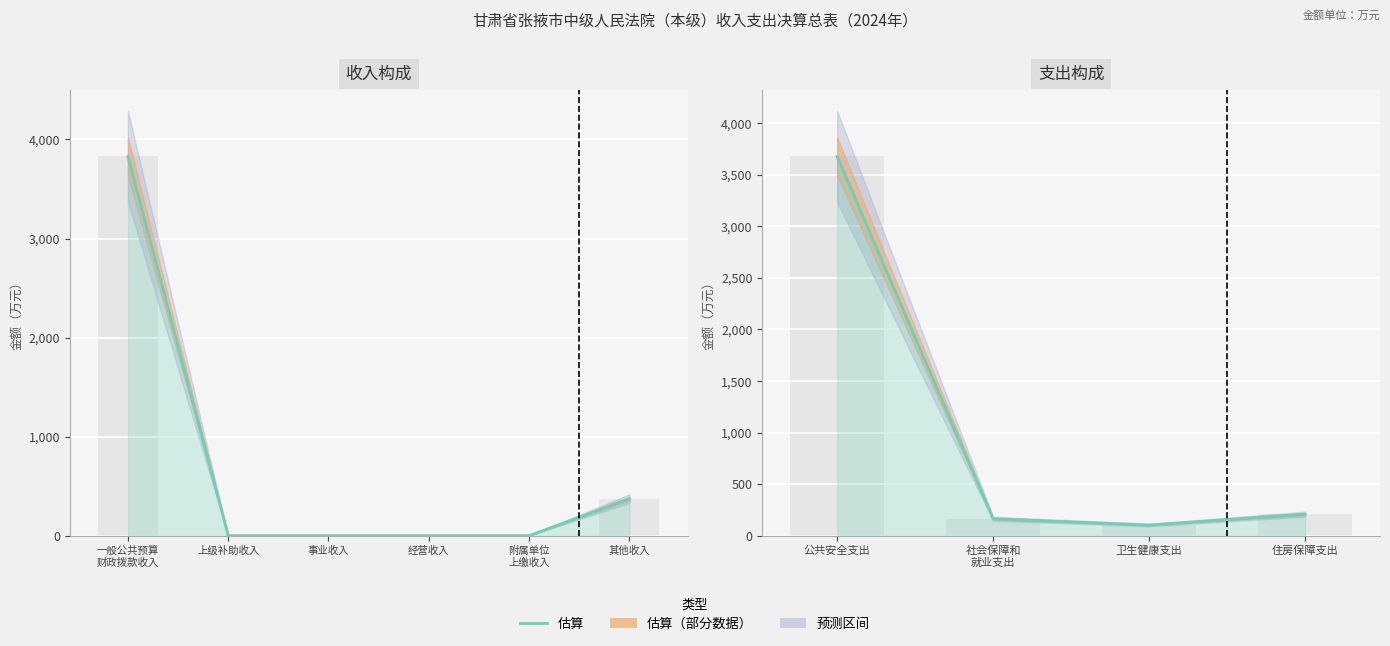

Are the bars grouped side by side (vs. stacked)?

No